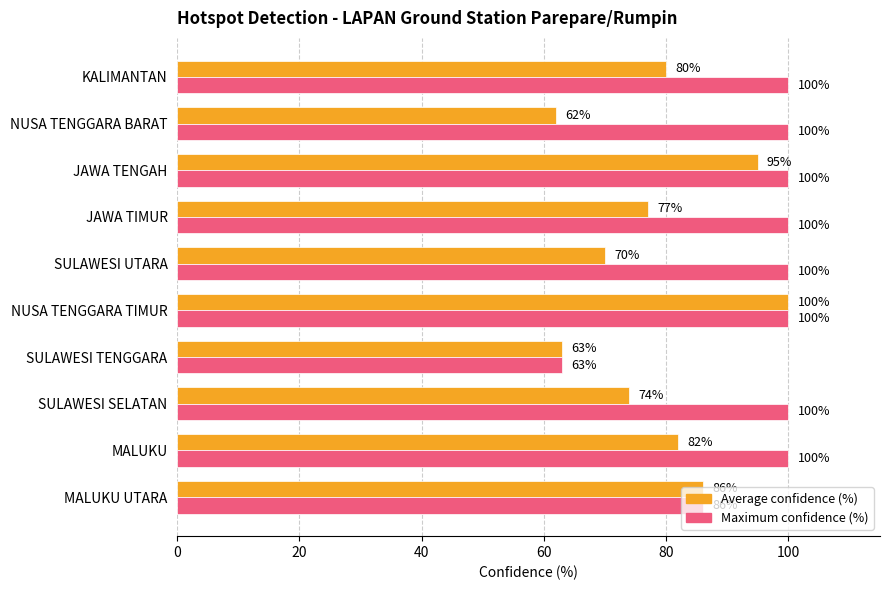

What are all the series names shown in the legend?

Average confidence (%), Maximum confidence (%)